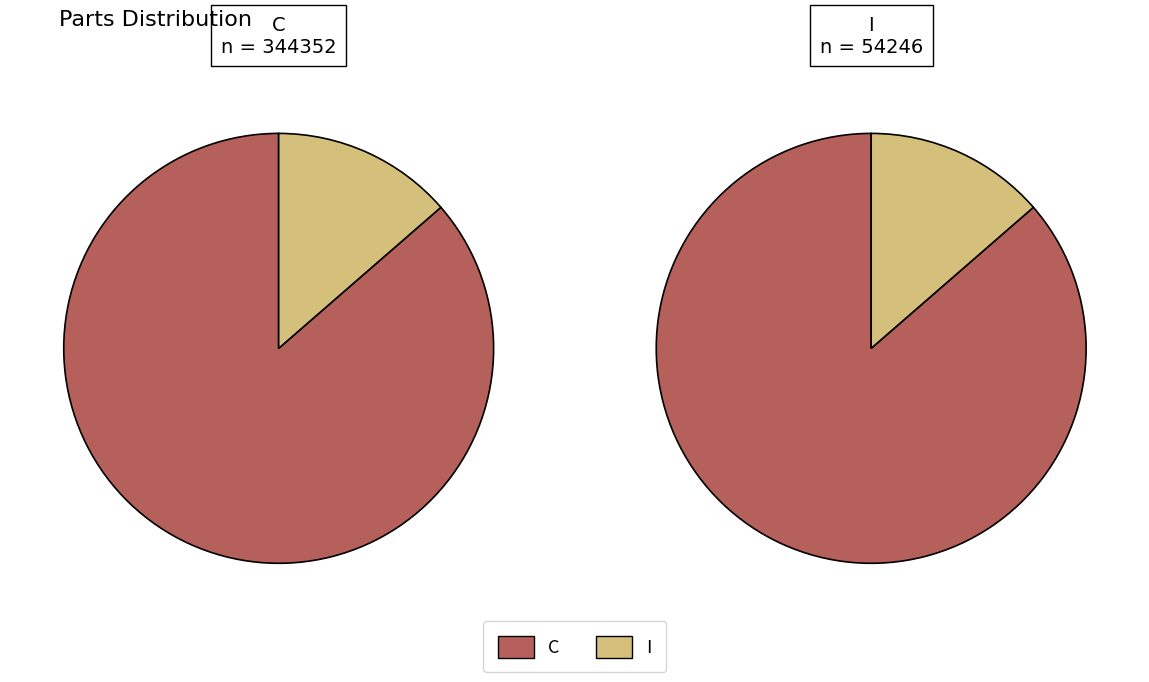

To the nearest percent, what is the difference between the C and I slice percentages?

73%